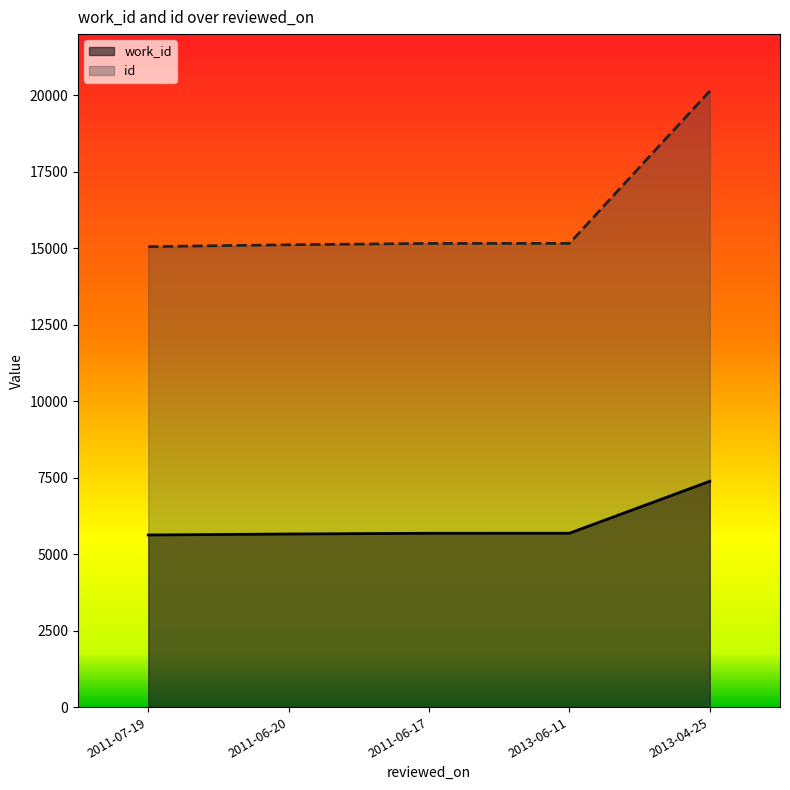

Which series has the largest total across all categories?

id